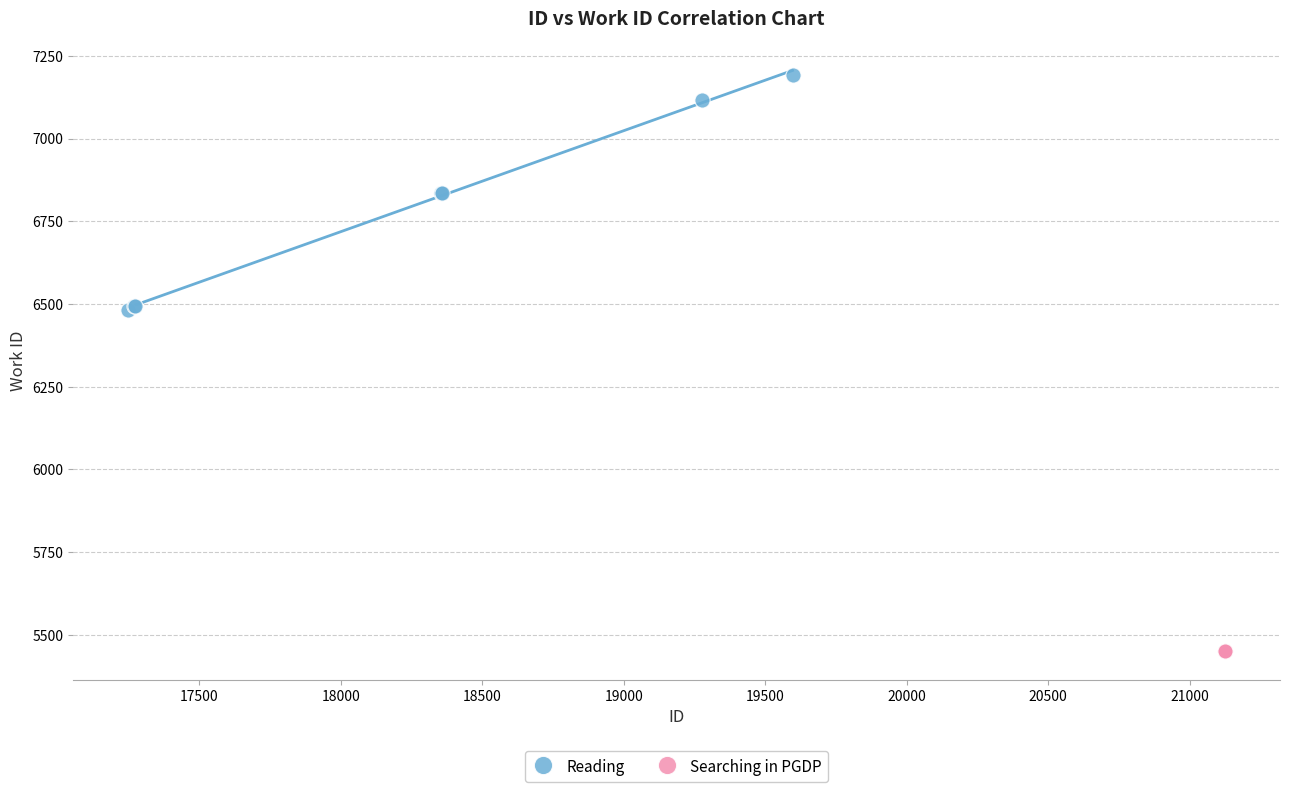

Which series contains the lowest Y value?

Searching in PGDP